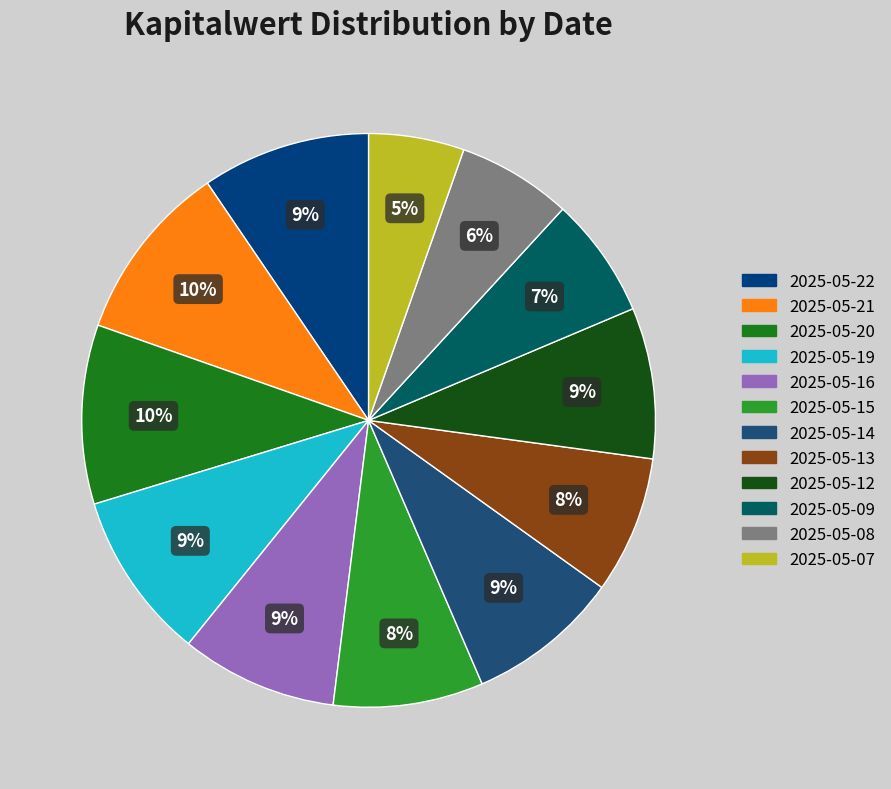

Which slice is the smallest?

2025-05-07